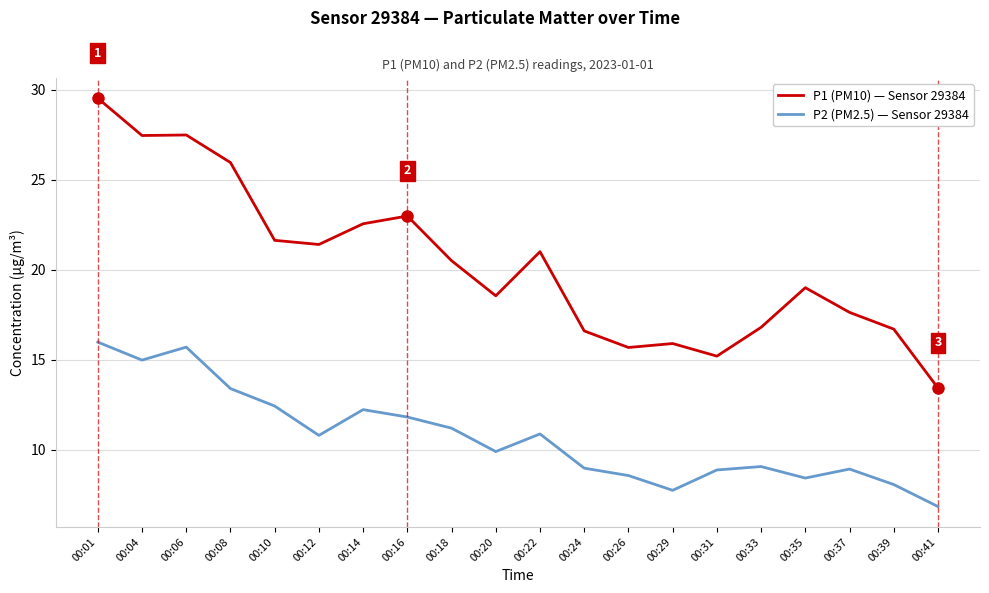

The value of P2 (PM2.5) — Sensor 29384 at 00:37 is 12.8. True or false?

False